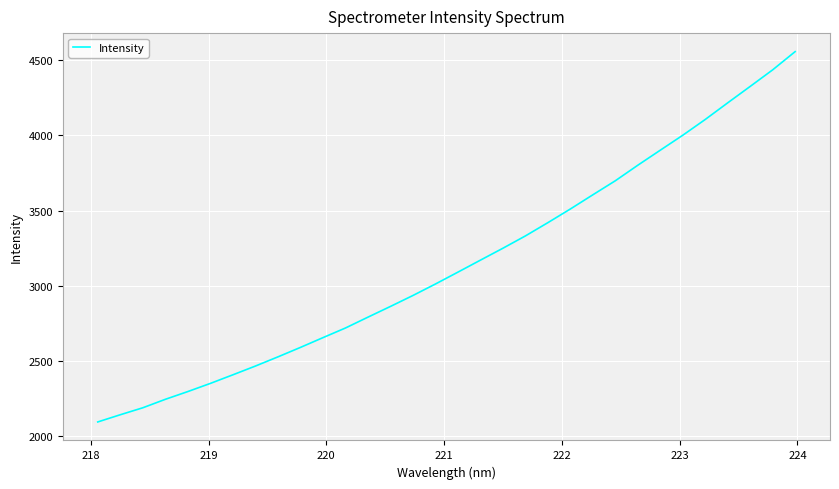

What is the maximum value shown in the chart?

4557.8